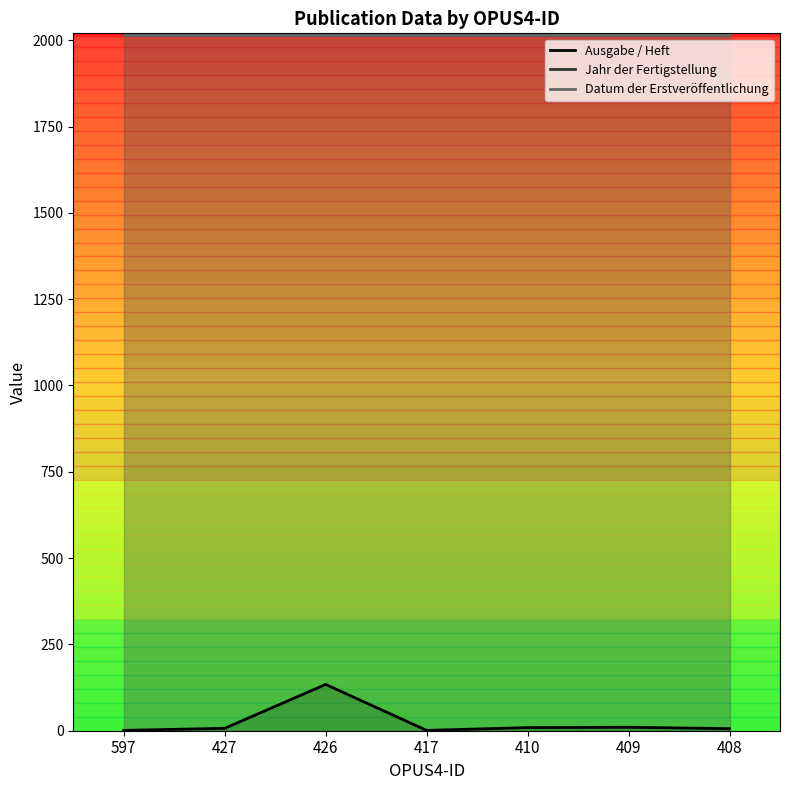

Which series has the largest range (max minus min)?

Ausgabe / Heft